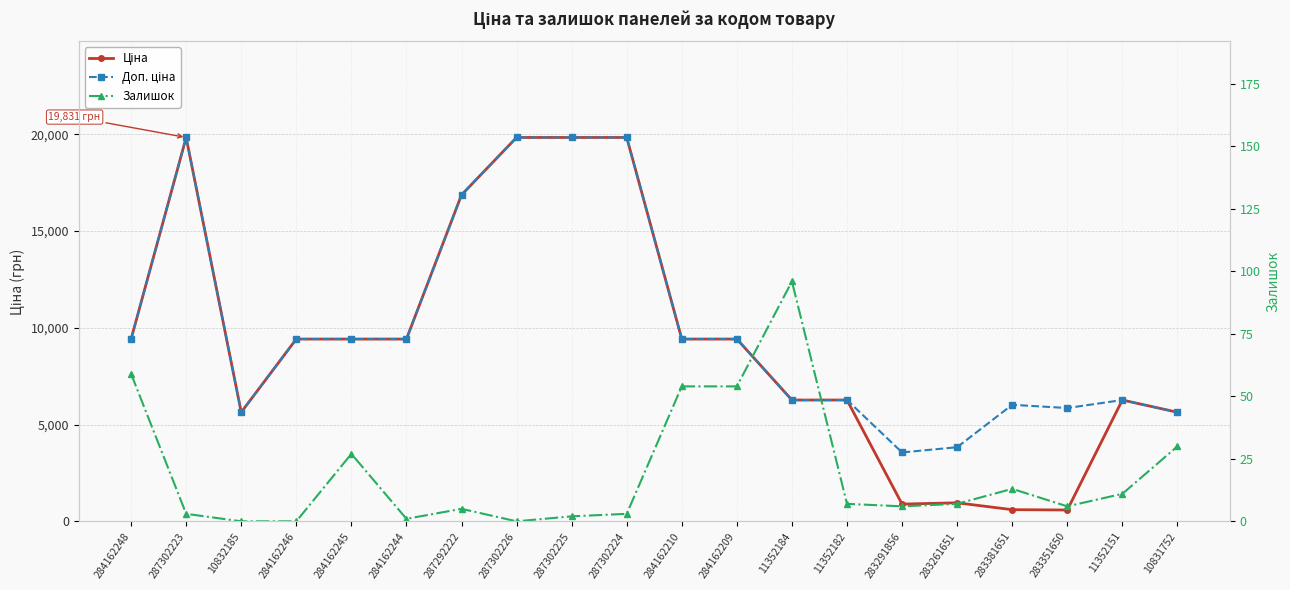

What is the spread (max minus min) of values at 11352182?

6259.7